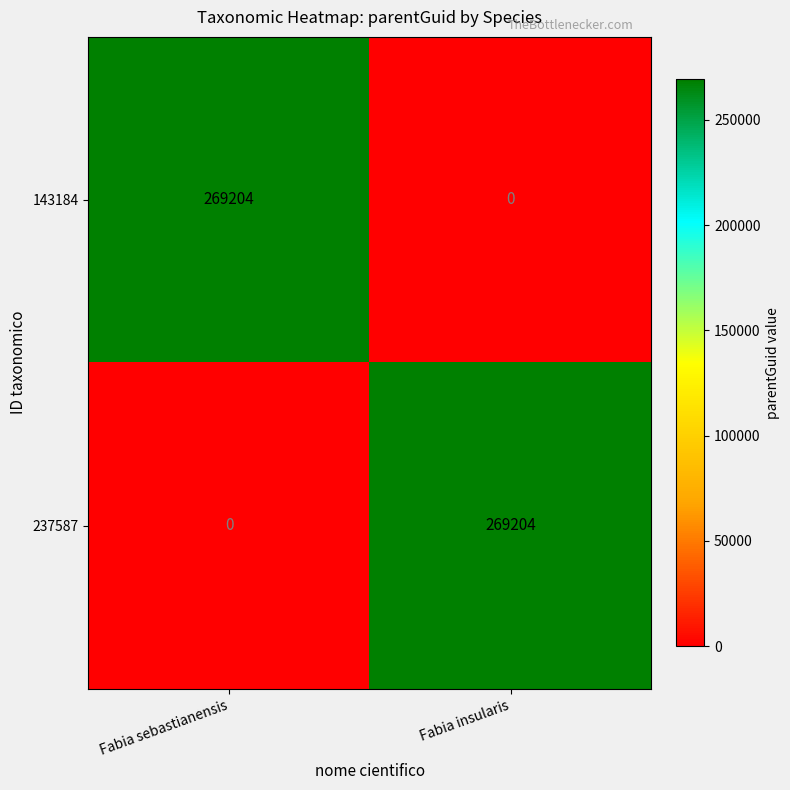

What is the difference between the highest and lowest values at Fabia sebastianensis?

269204